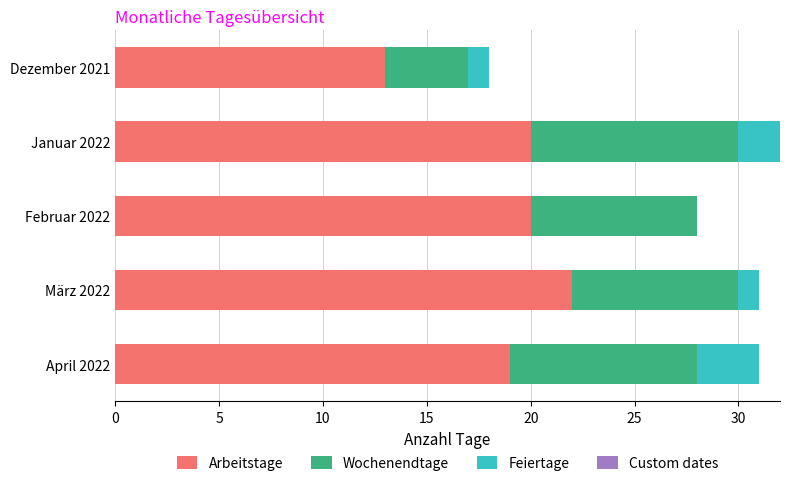

Read the Arbeitstage value at März 2022.

22